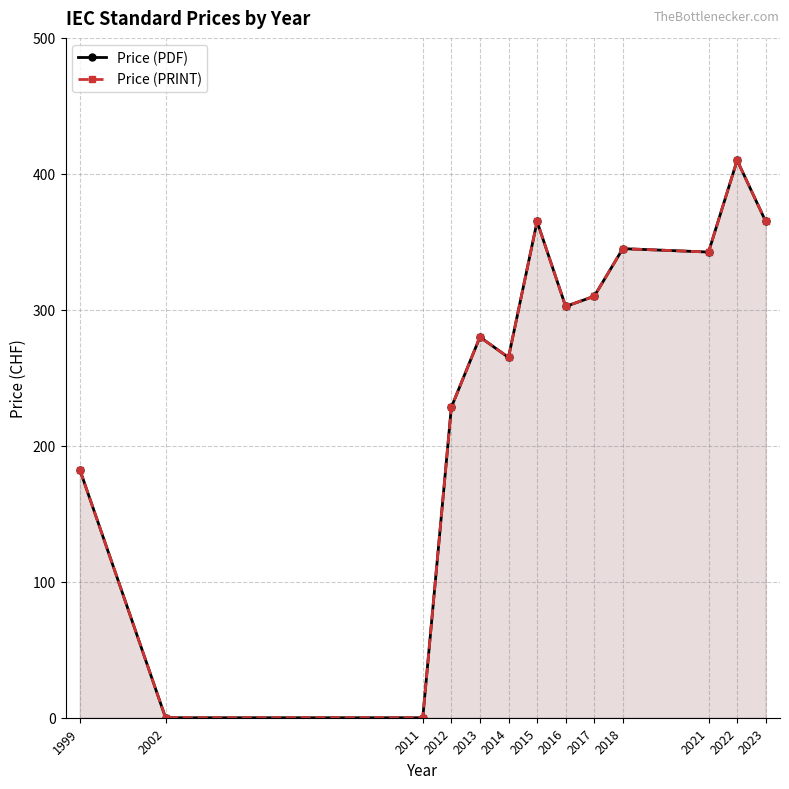

True or false: Price (PRINT) and Price (PDF) intersect in this chart.

False